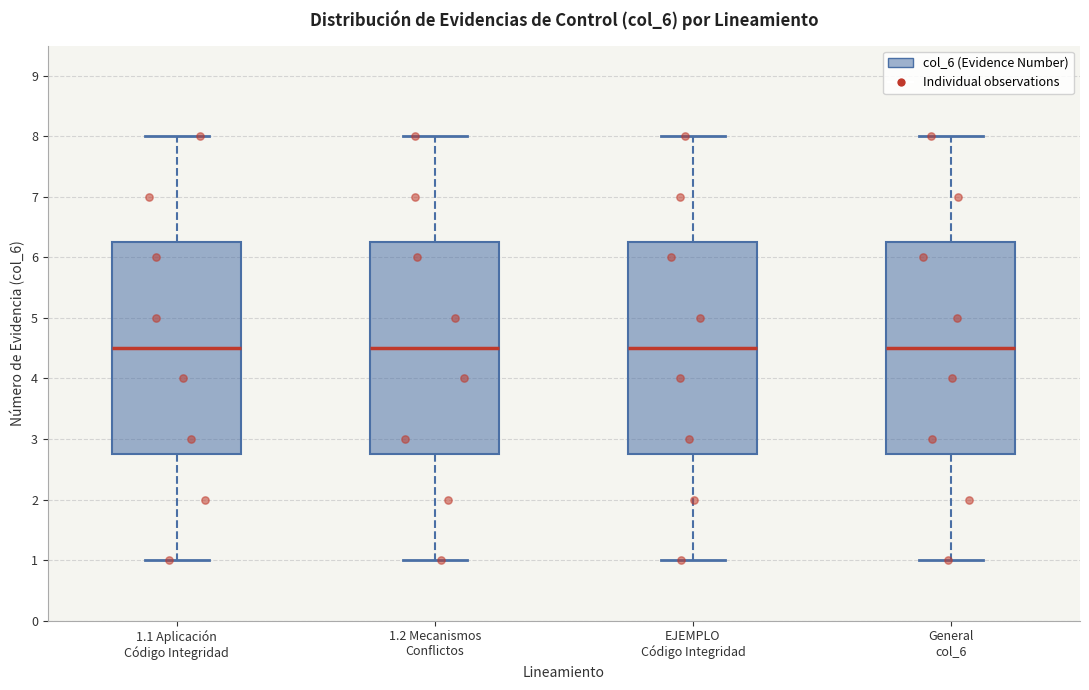

Reading left to right, transcribe this box plot: for each box, give where its median line is, the range the box spans, and where its two whiskers end, as read against the y-axis. The values are not printed on the chart, so give them approximately, as read against the axis.

1.1 Aplicación Código Integridad: median 4.5, box 2.8 to 6.3, whiskers 1.0 to 8.0
1.2 Mecanismos Conflictos: median 4.5, box 2.8 to 6.3, whiskers 1.0 to 8.0
EJEMPLO Código Integridad: median 4.5, box 2.8 to 6.3, whiskers 1.0 to 8.0
General col_6: median 4.5, box 2.8 to 6.3, whiskers 1.0 to 8.0